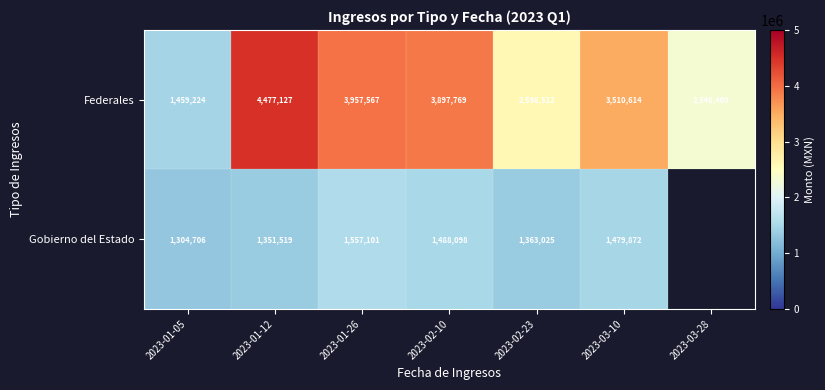

Which has a higher value, 2023-03-10 or 2023-02-23?

2023-03-10